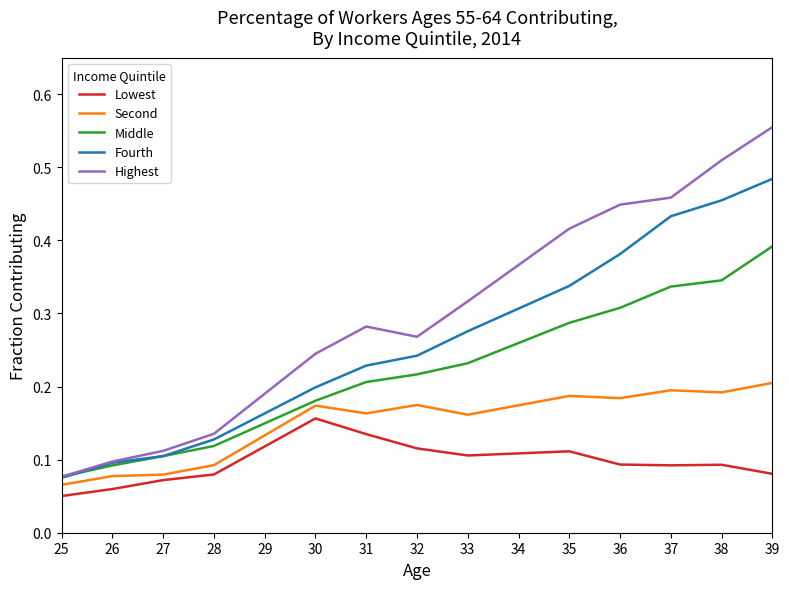

The Second series shows 0.1 at 29. True or false?

True